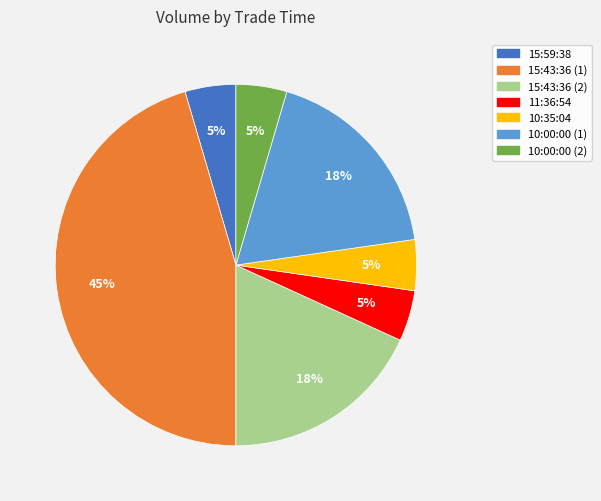

Does any single category account for the majority?

No